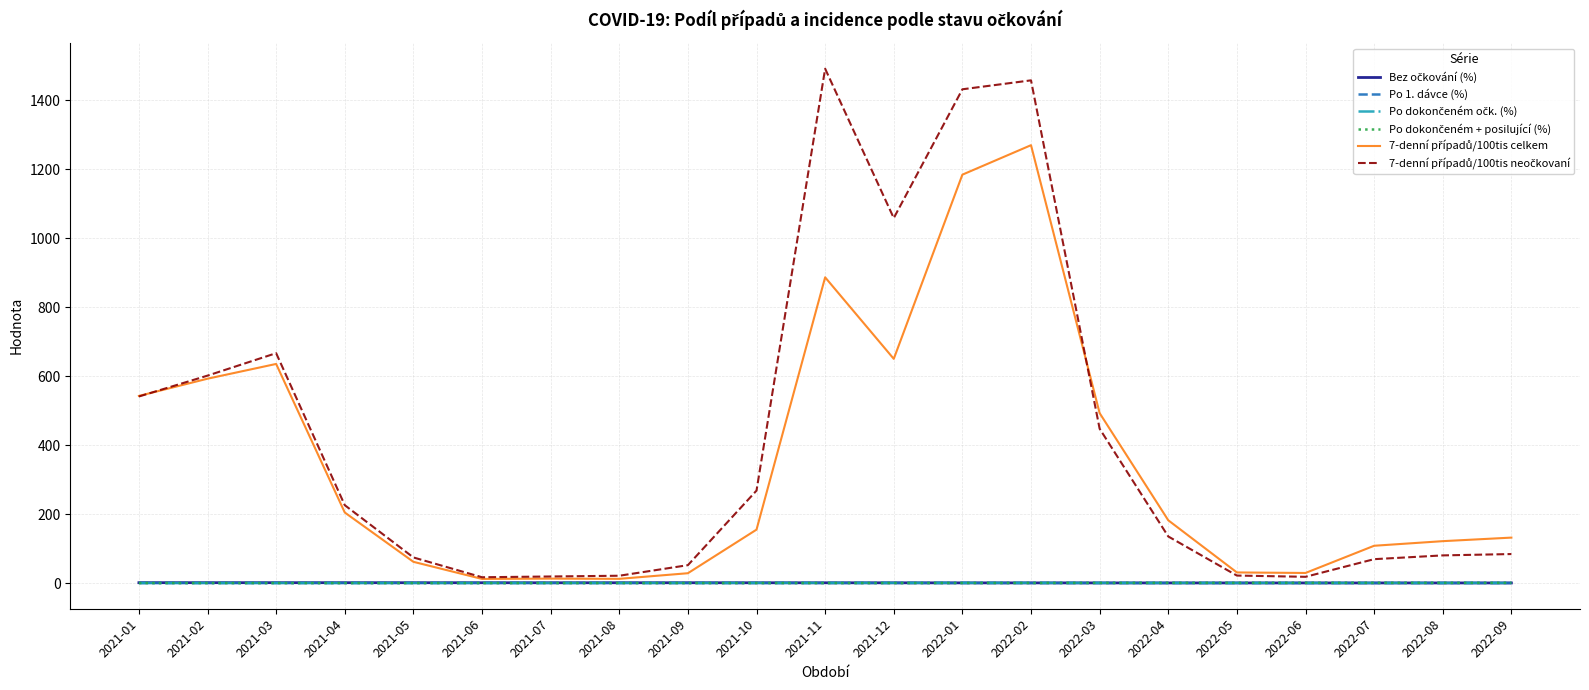

Which series has the largest total across all categories?

7-denní případů/100tis neočkovaní